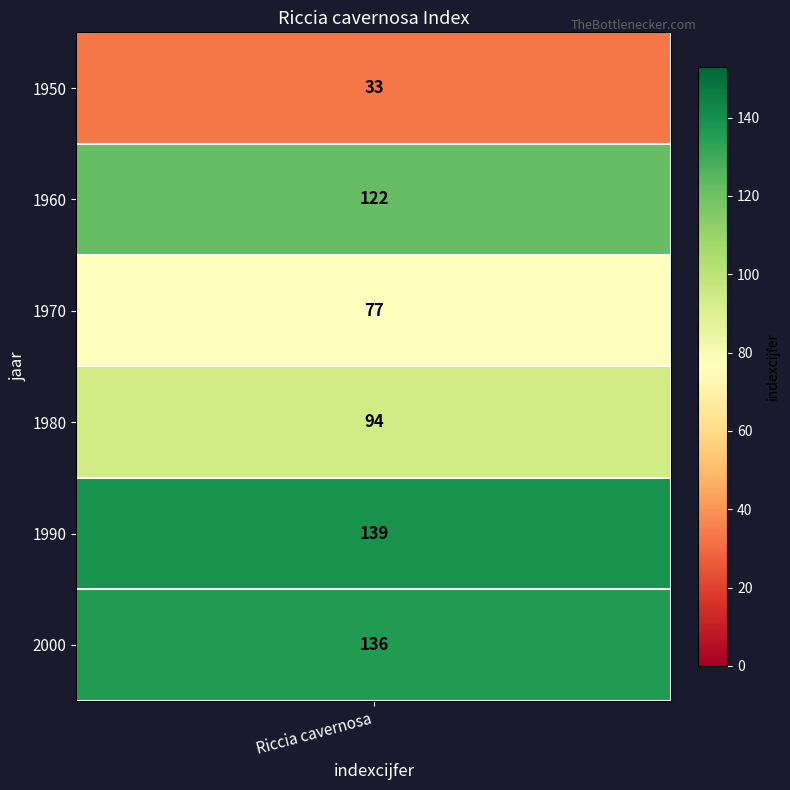

Reading right to left, extract all data points from this chart.

2000=136	1990=139	1980=94	1970=77	1960=122	1950=33